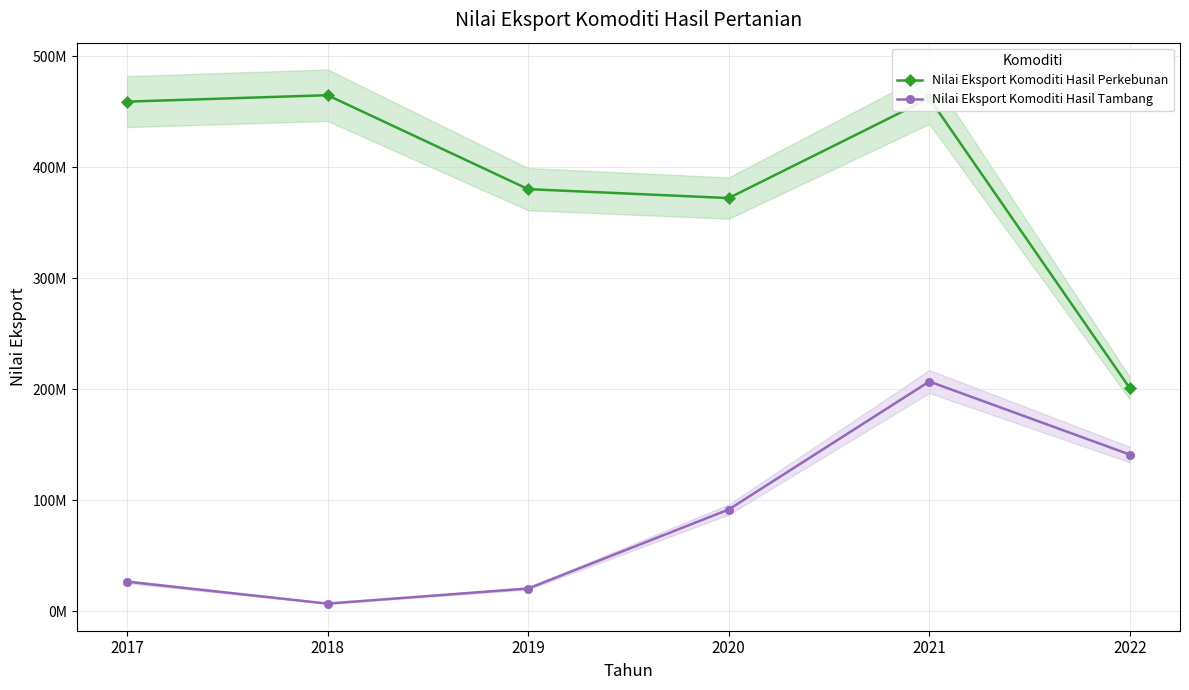

In Nilai Eksport Komoditi Hasil Tambang, how many points are higher than both neighbors (excluding endpoints)?

1